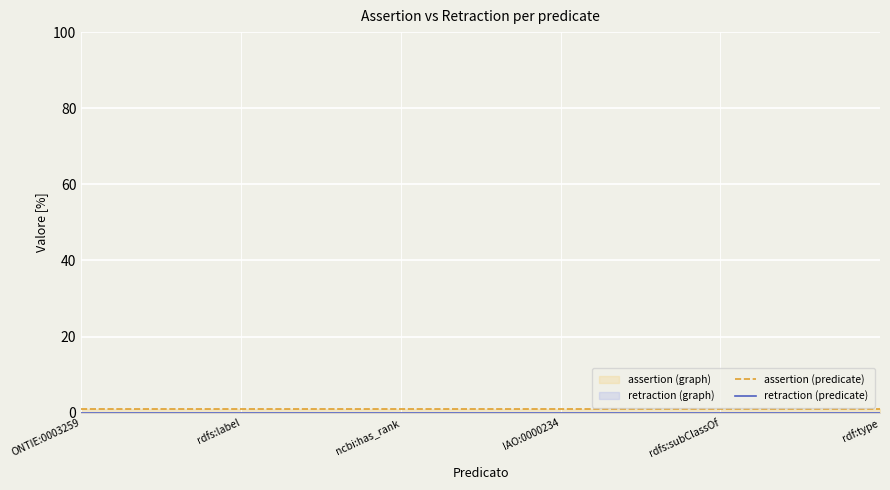

What is the label of the 6th point from the right?

ONTIE:0003259